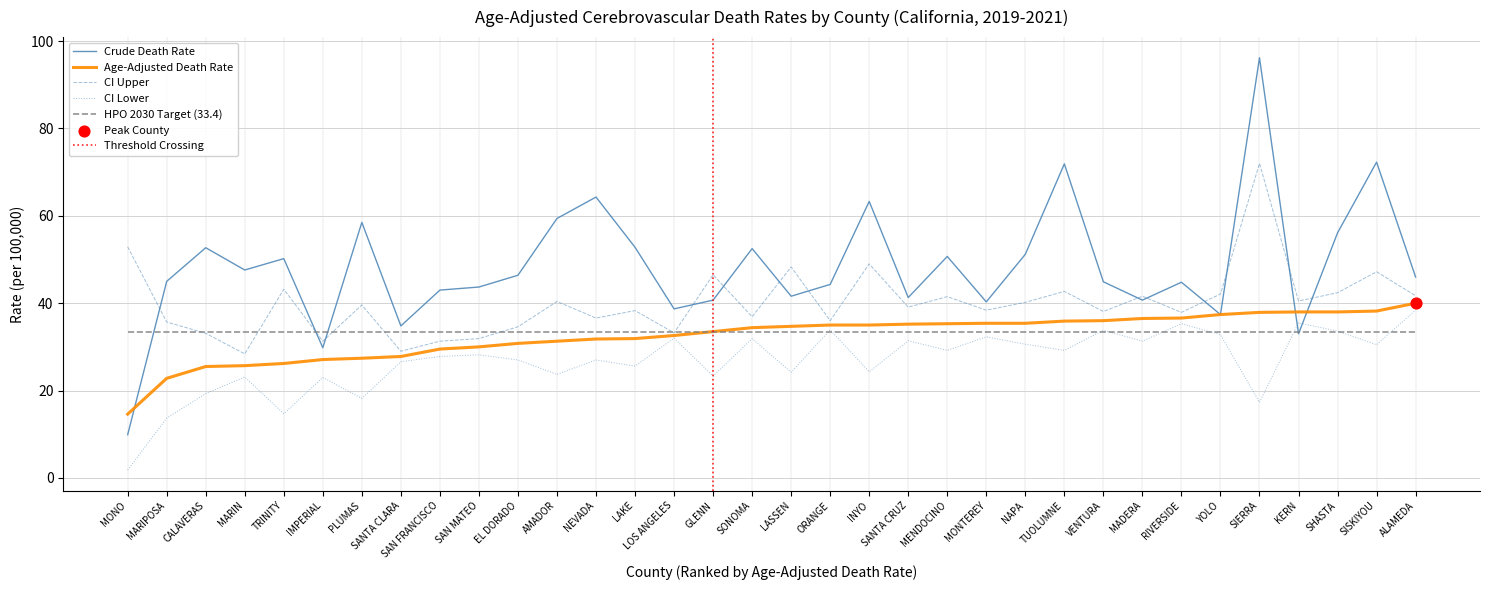

Which series reaches the minimum Y coordinate?

CI Lower